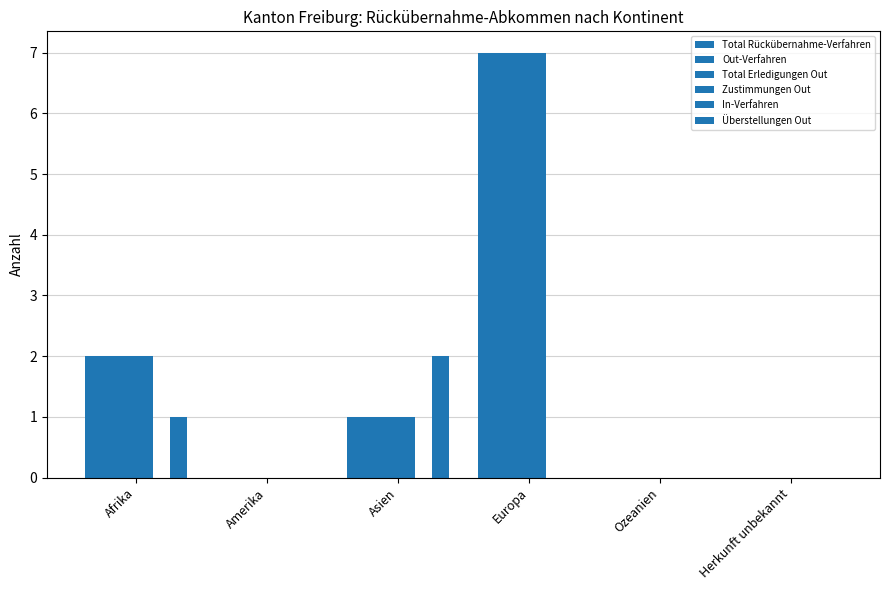

How many distinct data groups are displayed?

5